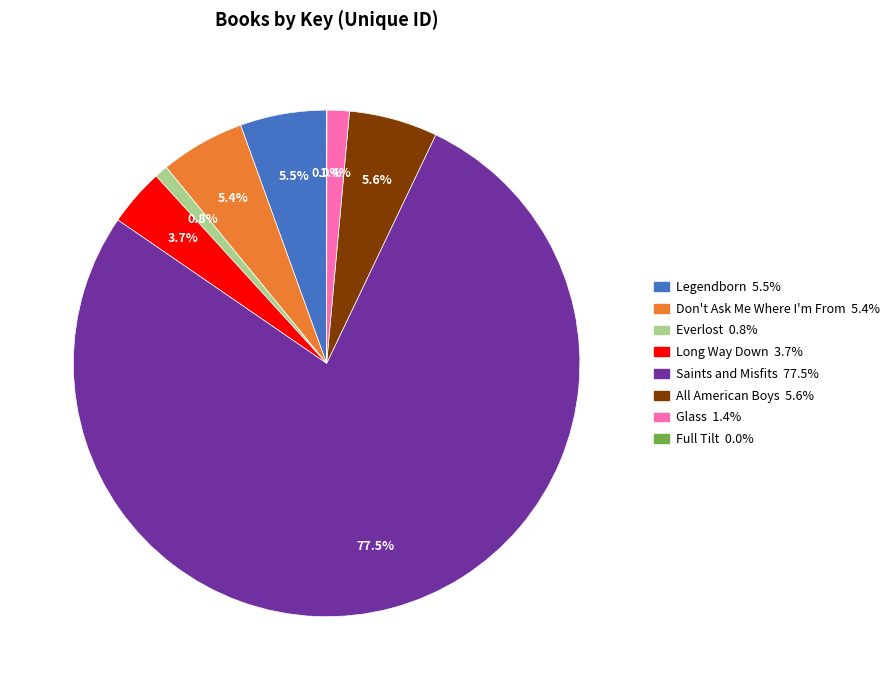

Approximately how many times larger is the value at All American Boys compared to Legendborn?

1.0